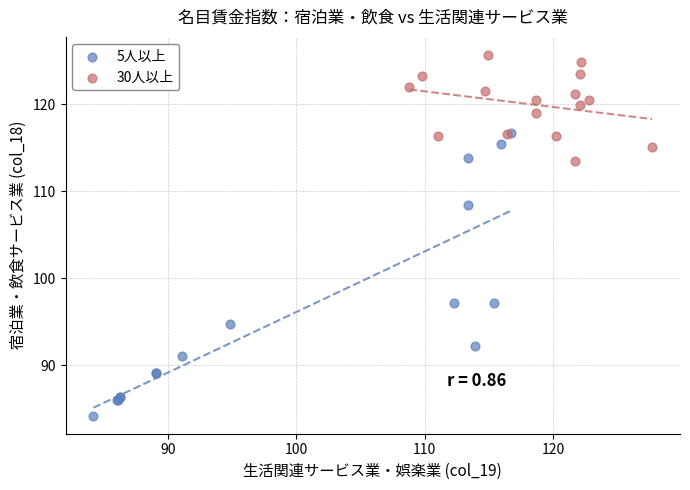

Which series reaches the maximum Y coordinate?

30人以上